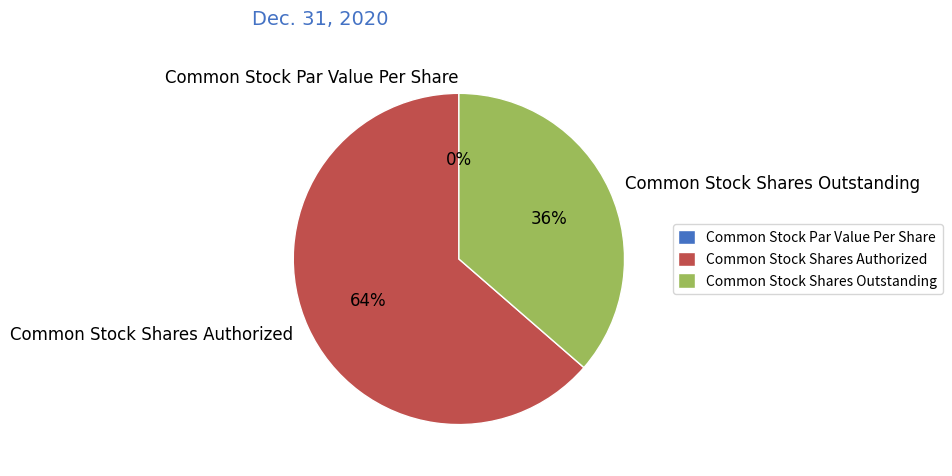

How many segments does this pie chart have?

3